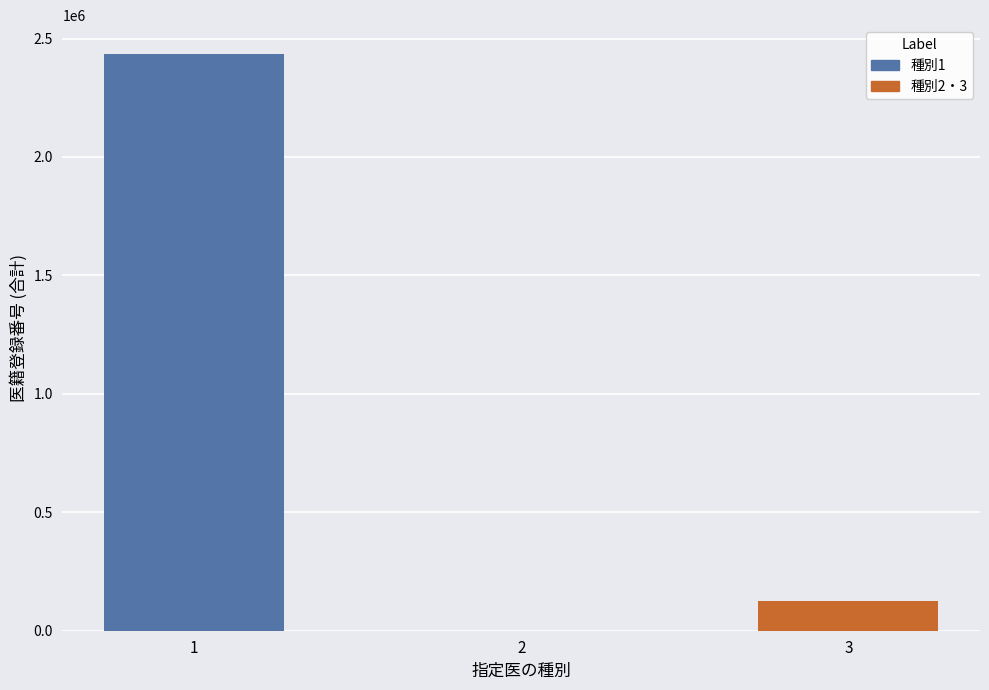

What is the change in value from 1 to 3?

-2311168